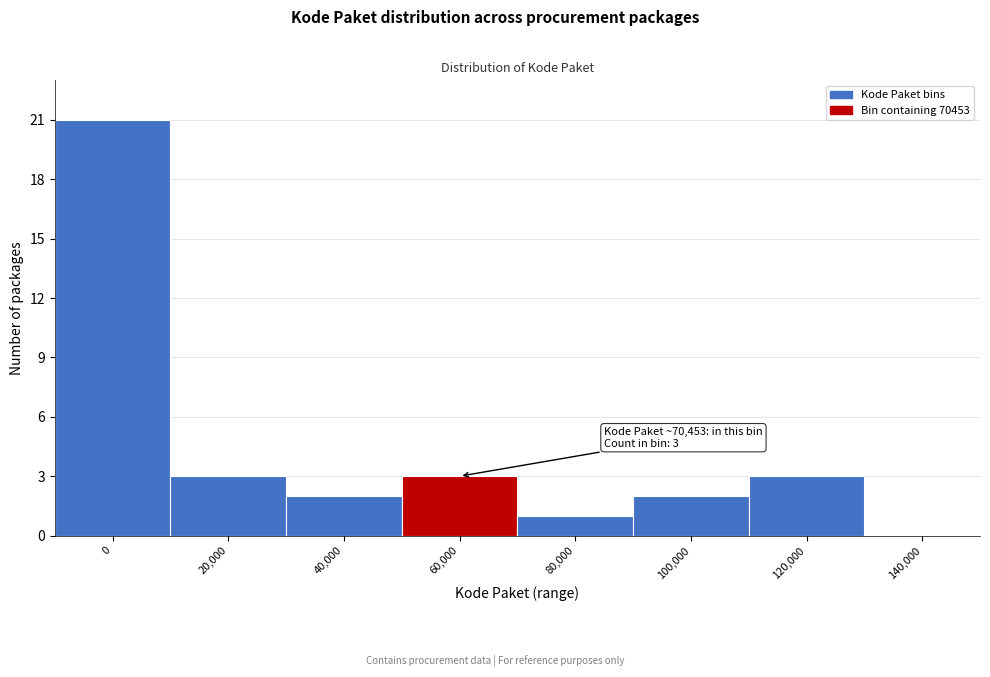

Reading left to right, what are all the values shown in this chart?

0=21	20,000=3	40,000=2	60,000=3	80,000=1	100,000=2	120,000=3	140,000=0